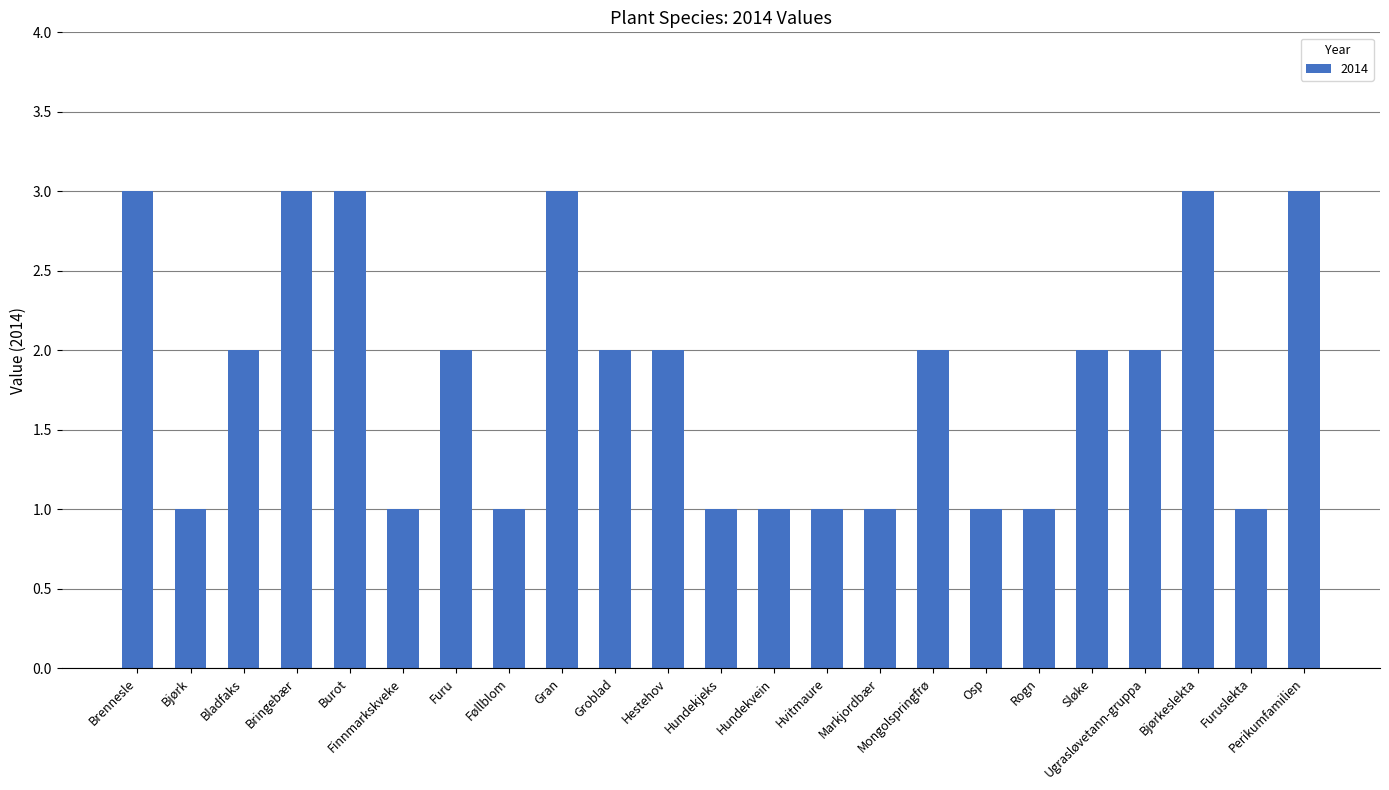

What is the maximum value shown in the chart?

3